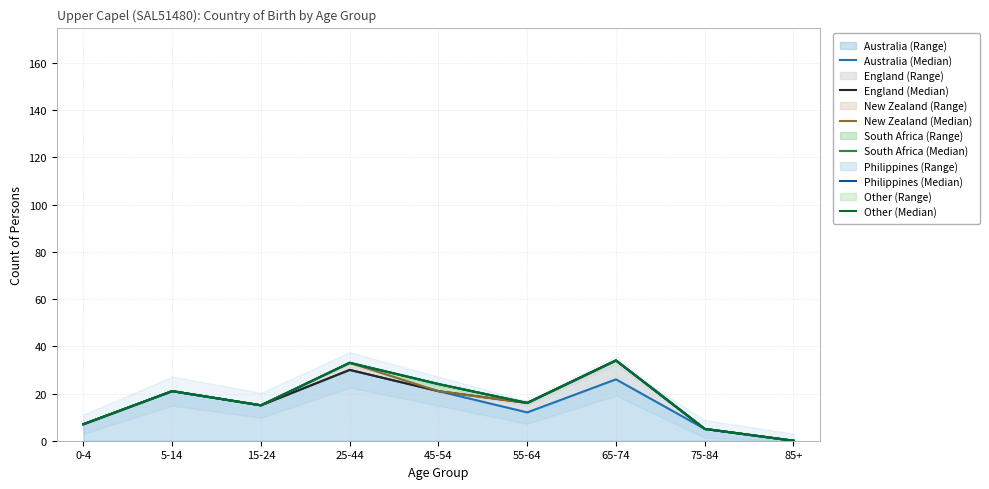

Rank the series by their maximum value, from highest to lowest.

England (Median), New Zealand (Median), South Africa (Median), Philippines (Median), Other (Median), Australia (Median)